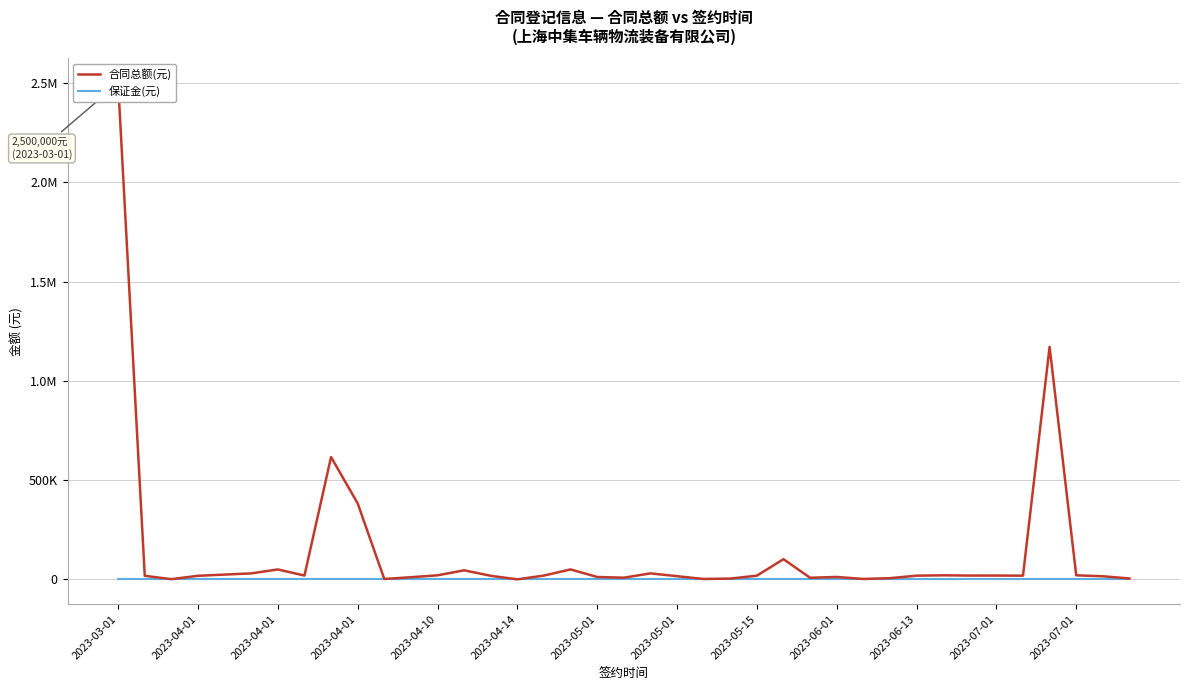

Rank the categories by 合同总额(元) value from lowest to highest.

15, 2023-04-01, 2023-06-13, 22, 28, 23, 38, 29, 26, 19, 2023-07-01, 18, 27, 37, 21, 2023-04-01, 2023-04-01, 14, 24, 30, 34, 2023-05-01, 16, 32, 33, 31, 36, 2023-07-01, 2023-04-10, 2023-04-14, 20, 13, 2023-05-01, 17, 25, 2023-06-01, 2023-05-15, 35, 2023-03-01